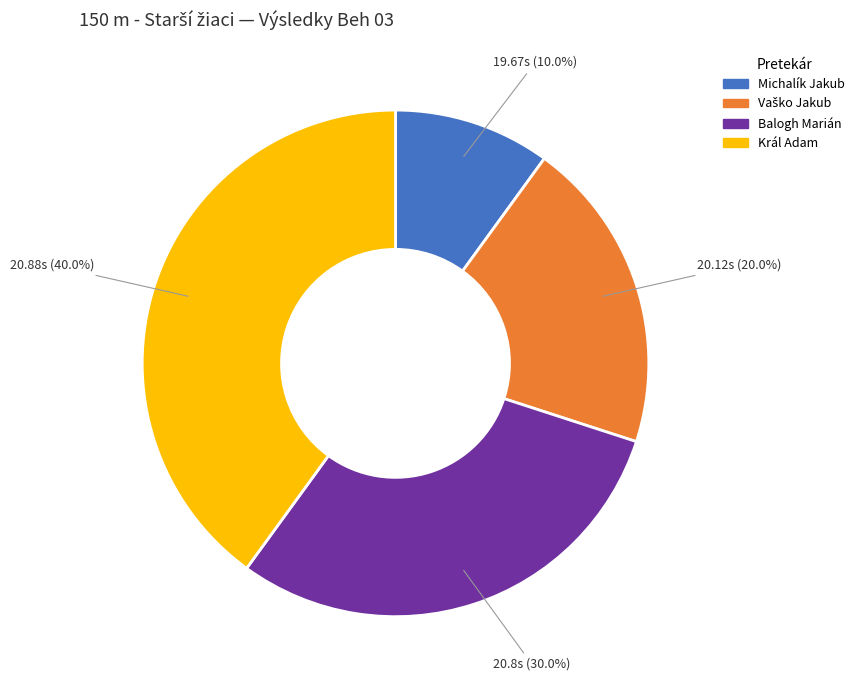

What is the smallest slice in the pie chart?

Michalík Jakub